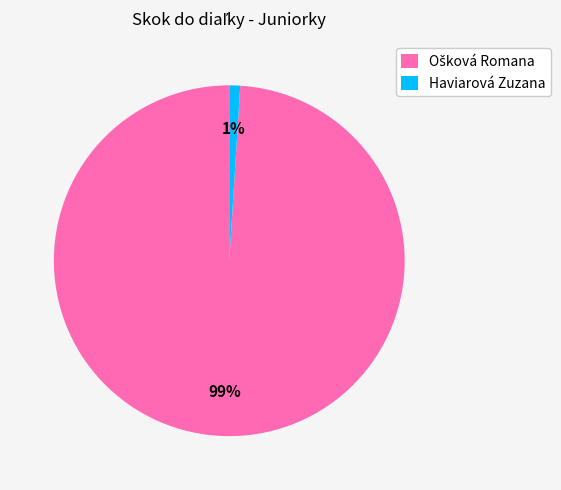

Which category has the smallest portion of the pie?

Haviarová Zuzana